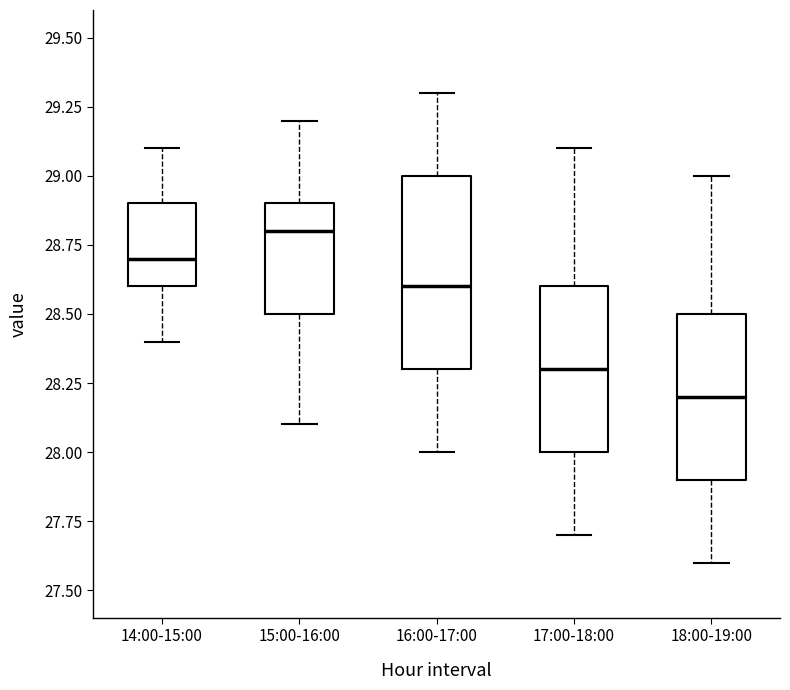

Reading left to right, read every box against the y-axis: the position of its median line, the range the box covers, and the ends of its whiskers. The values are not printed on the chart, so give them approximately, as read against the axis.

14:00-15:00: median 28.7, box 28.6 to 28.9, whiskers 28.4 to 29.1
15:00-16:00: median 28.8, box 28.5 to 28.9, whiskers 28.1 to 29.2
16:00-17:00: median 28.6, box 28.3 to 29.0, whiskers 28.0 to 29.3
17:00-18:00: median 28.3, box 28.0 to 28.6, whiskers 27.7 to 29.1
18:00-19:00: median 28.2, box 27.9 to 28.5, whiskers 27.6 to 29.0